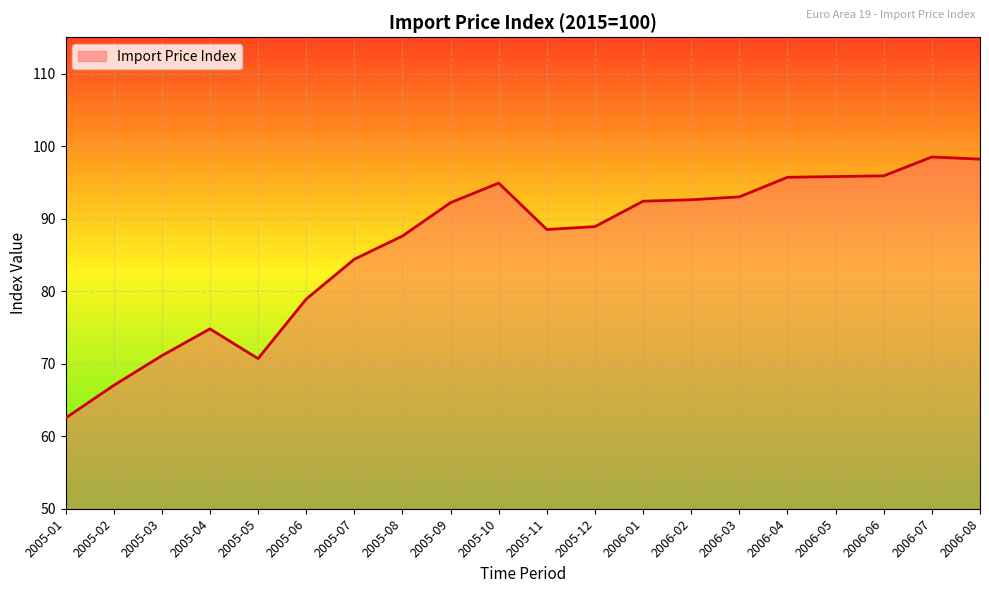

The chart shows a value of 95.9 at 2006-06. True or false?

True